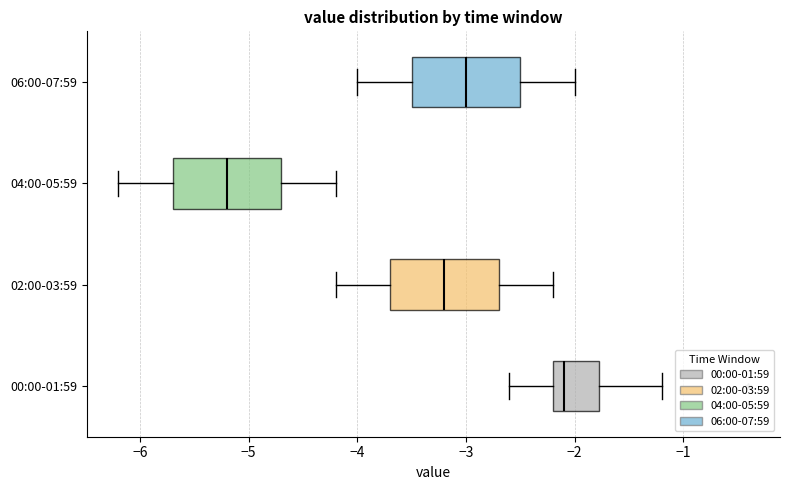

Where is the left edge of the box for 00:00-01:59 on the x-axis? The values are not printed on the chart, so give them approximately, as read against the axis.

-2.2